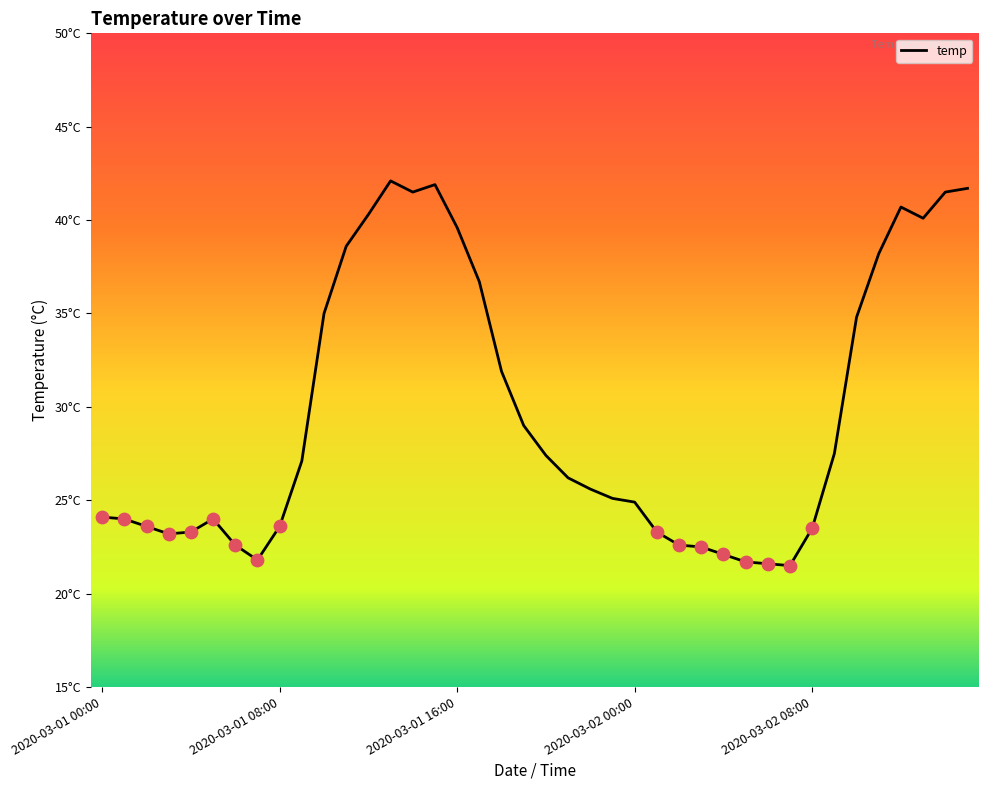

Does the chart have visible grid lines?

No